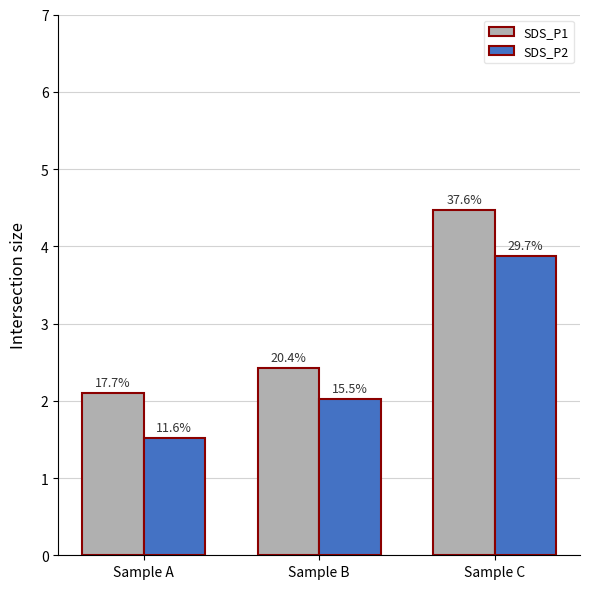

Which series has the largest total across all categories?

SDS_P1